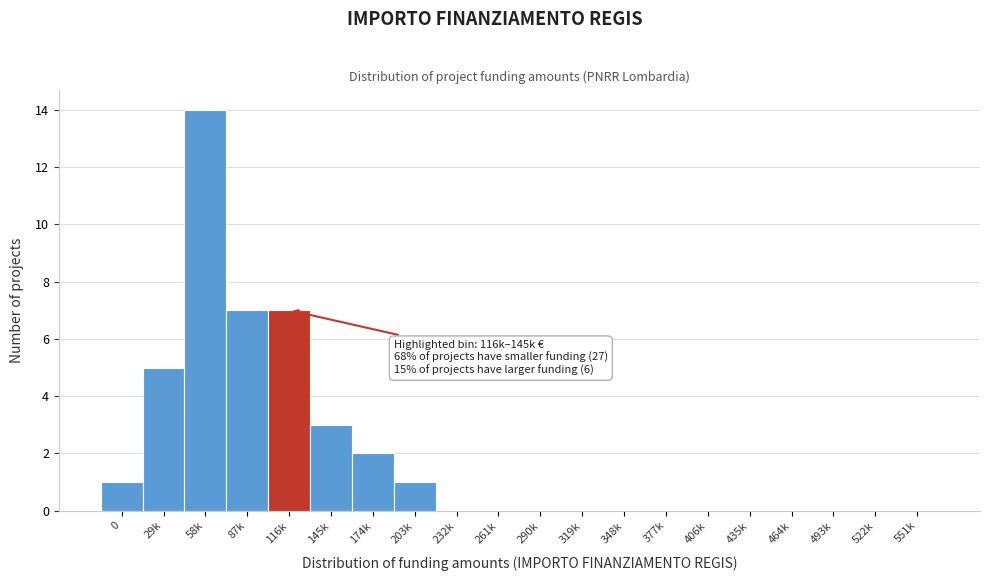

Reading left to right, transcribe all the data shown in this chart.

0=1	29k=5	58k=14	87k=7	116k=7	145k=3	174k=2	203k=1	232k=0	261k=0	290k=0	319k=0	348k=0	377k=0	406k=0	435k=0	464k=0	493k=0	522k=0	551k=0